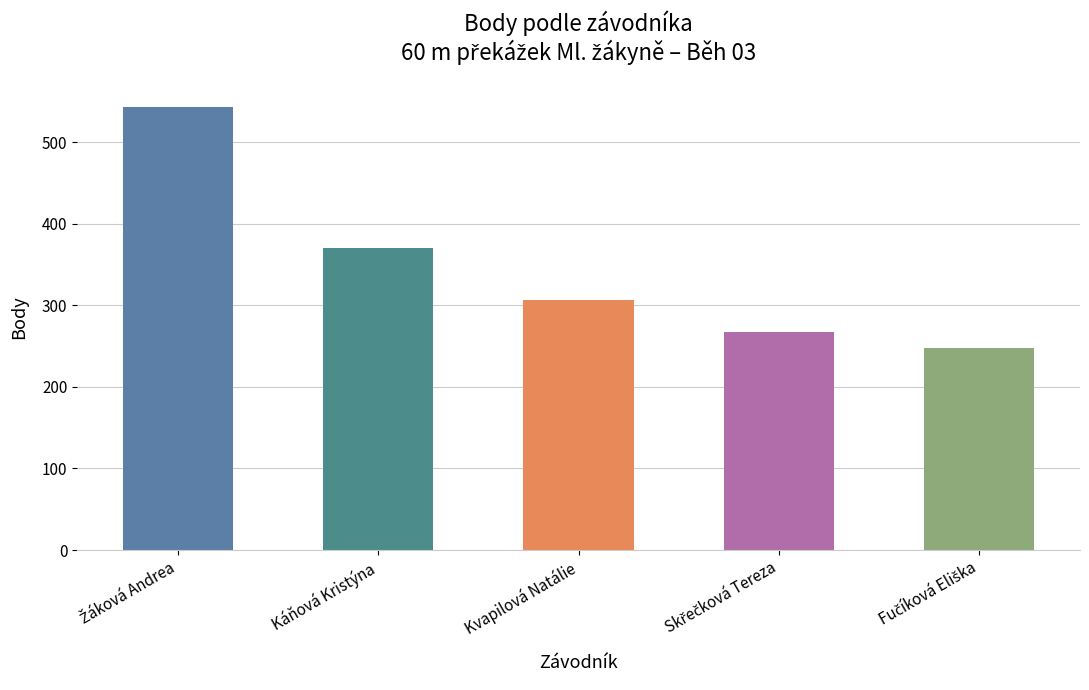

Read the value at Kvapilová Natálie.

307